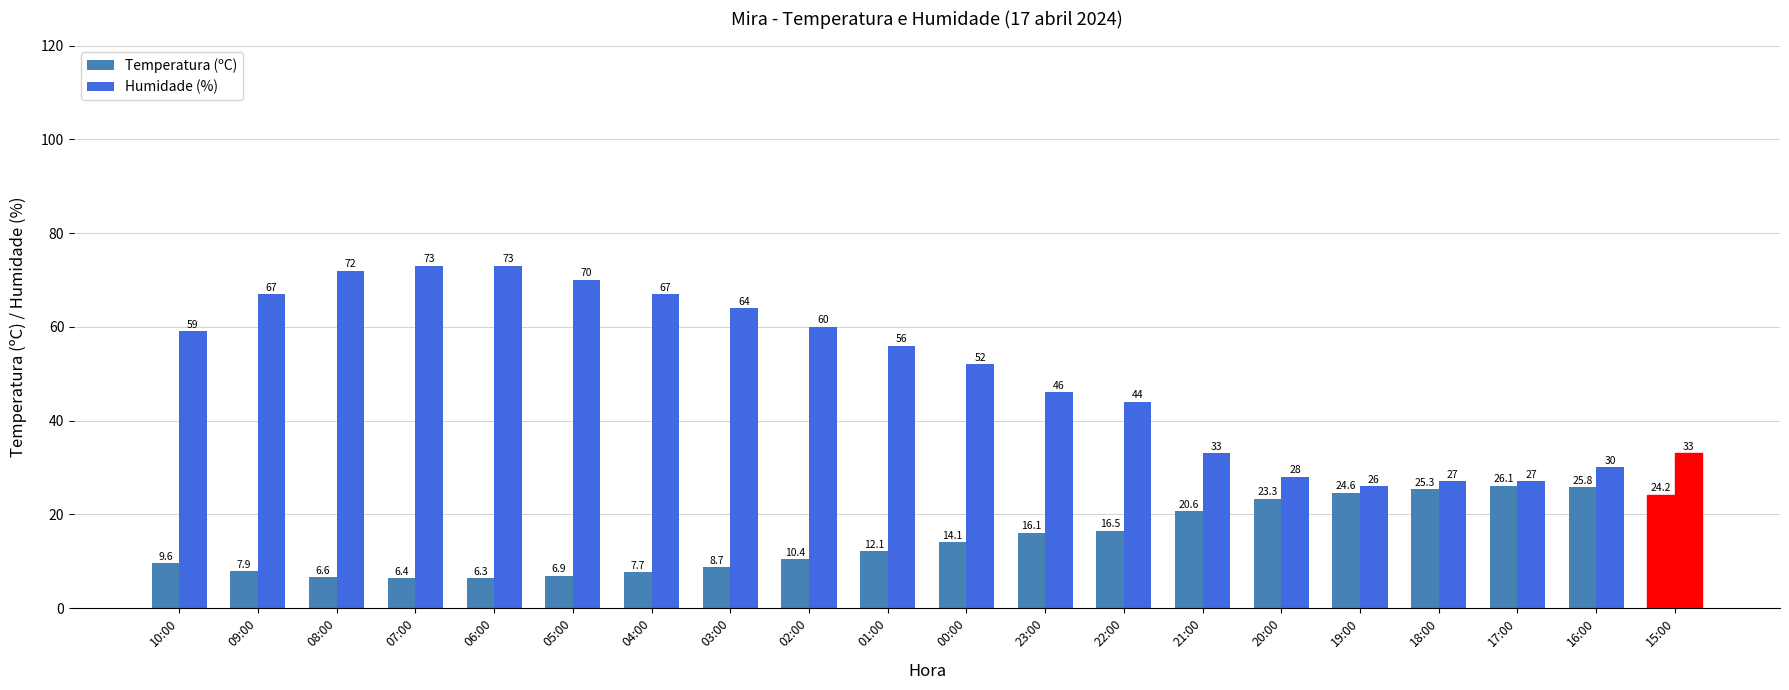

Which label corresponds to the largest value in the chart?

07:00